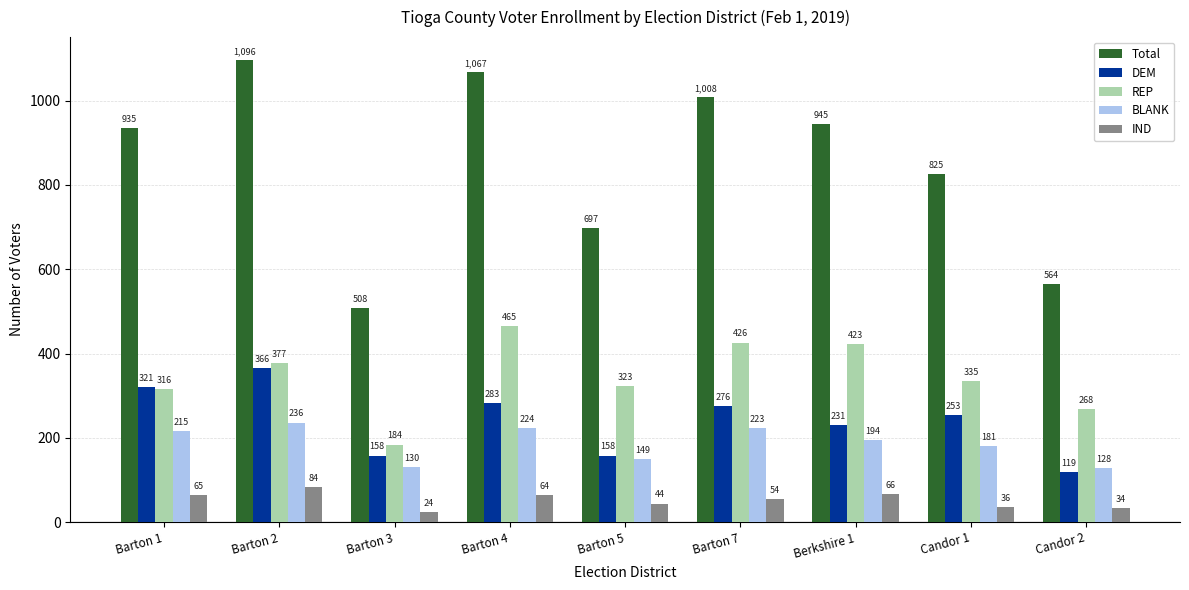

Reading right to left, transcribe all the data shown in this chart.

Total: Candor 2=564	Candor 1=825	Berkshire 1=945	Barton 7=1008	Barton 5=697	Barton 4=1067	Barton 3=508	Barton 2=1096	Barton 1=935
DEM: Candor 2=119	Candor 1=253	Berkshire 1=231	Barton 7=276	Barton 5=158	Barton 4=283	Barton 3=158	Barton 2=366	Barton 1=321
REP: Candor 2=268	Candor 1=335	Berkshire 1=423	Barton 7=426	Barton 5=323	Barton 4=465	Barton 3=184	Barton 2=377	Barton 1=316
BLANK: Candor 2=128	Candor 1=181	Berkshire 1=194	Barton 7=223	Barton 5=149	Barton 4=224	Barton 3=130	Barton 2=236	Barton 1=215
IND: Candor 2=34	Candor 1=36	Berkshire 1=66	Barton 7=54	Barton 5=44	Barton 4=64	Barton 3=24	Barton 2=84	Barton 1=65